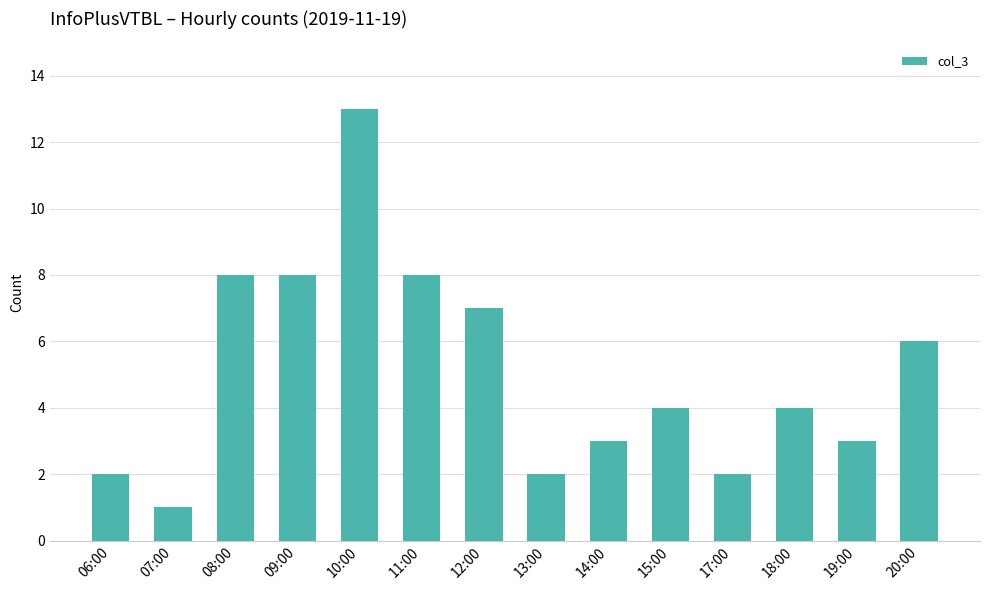

What is the difference between the maximum and minimum values?

12